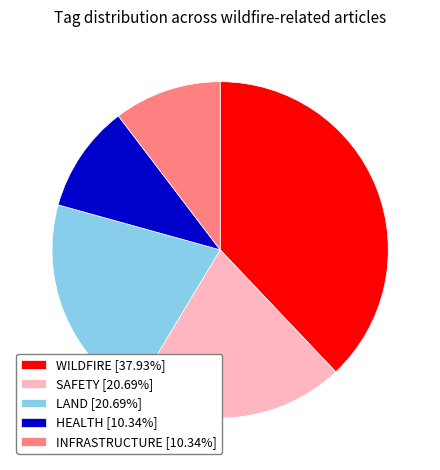

Combined, do INFRASTRUCTURE [10.34%] and HEALTH [10.34%] account for over 50%?

No